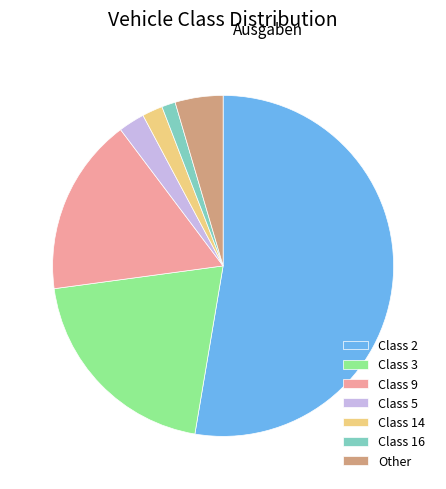

Rank the categories by value from lowest to highest.

Class 16, Class 14, Class 5, Other, Class 9, Class 3, Class 2